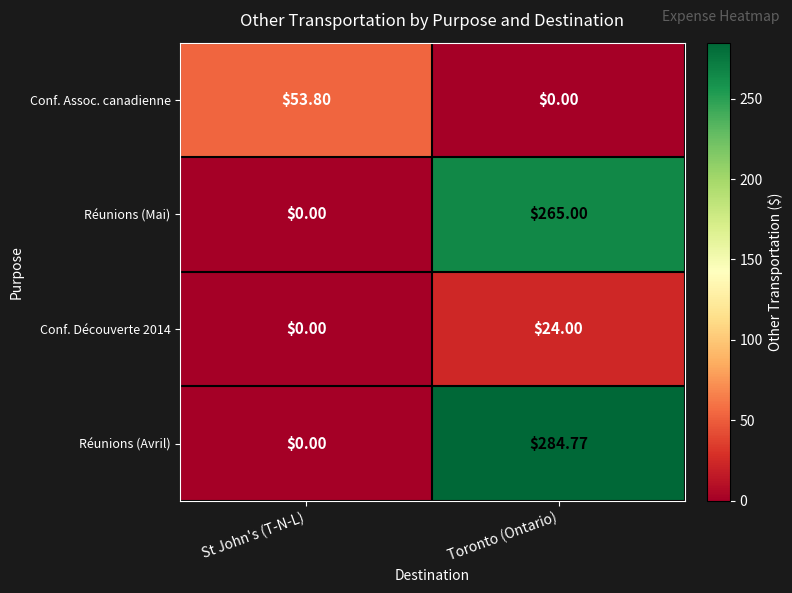

Which series changed the most between St John's (T-N-L) and Toronto (Ontario)?

Réunions (Avril)